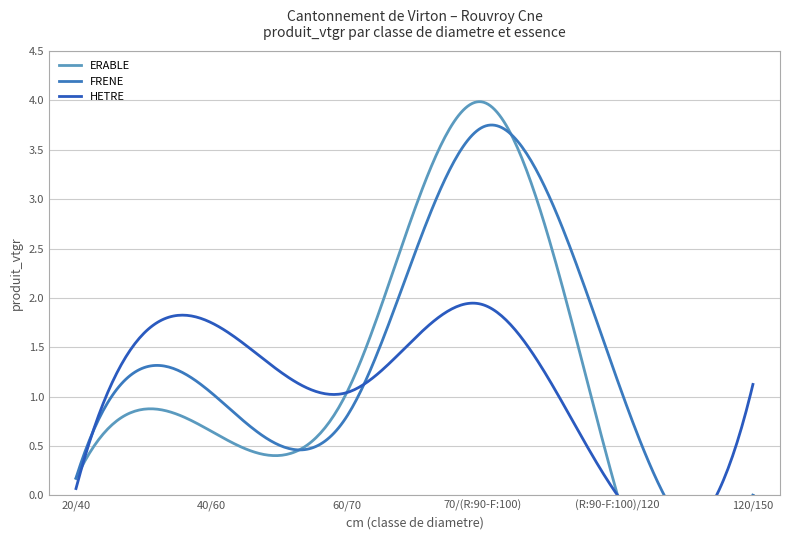

What is the difference between the HETRE values at 120/150 and 40/60?

0.6